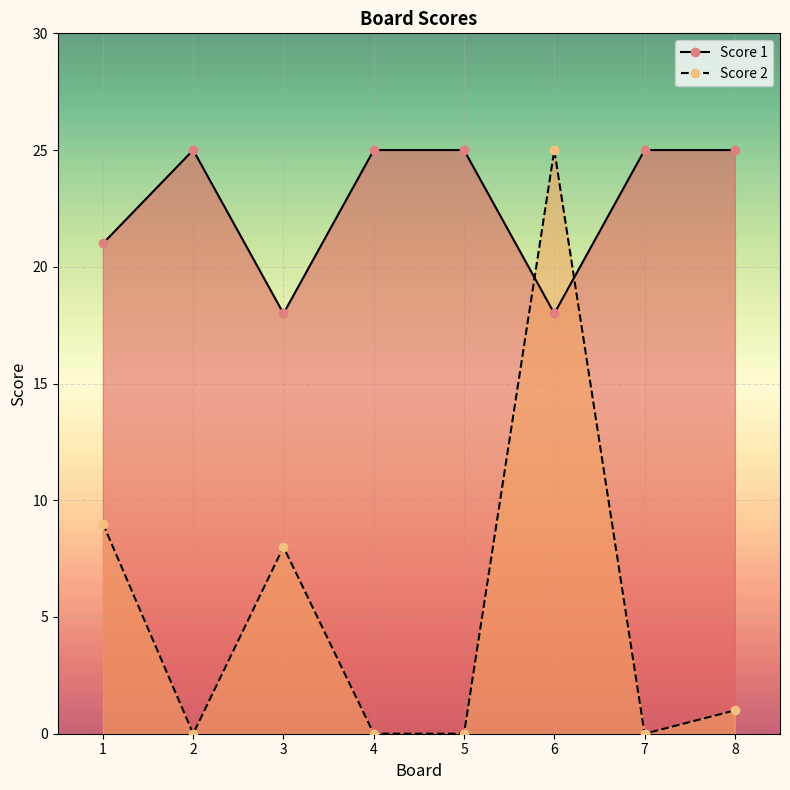

List the labels in order of Score 2 value, largest first.

6, 1, 3, 8, 2, 4, 5, 7